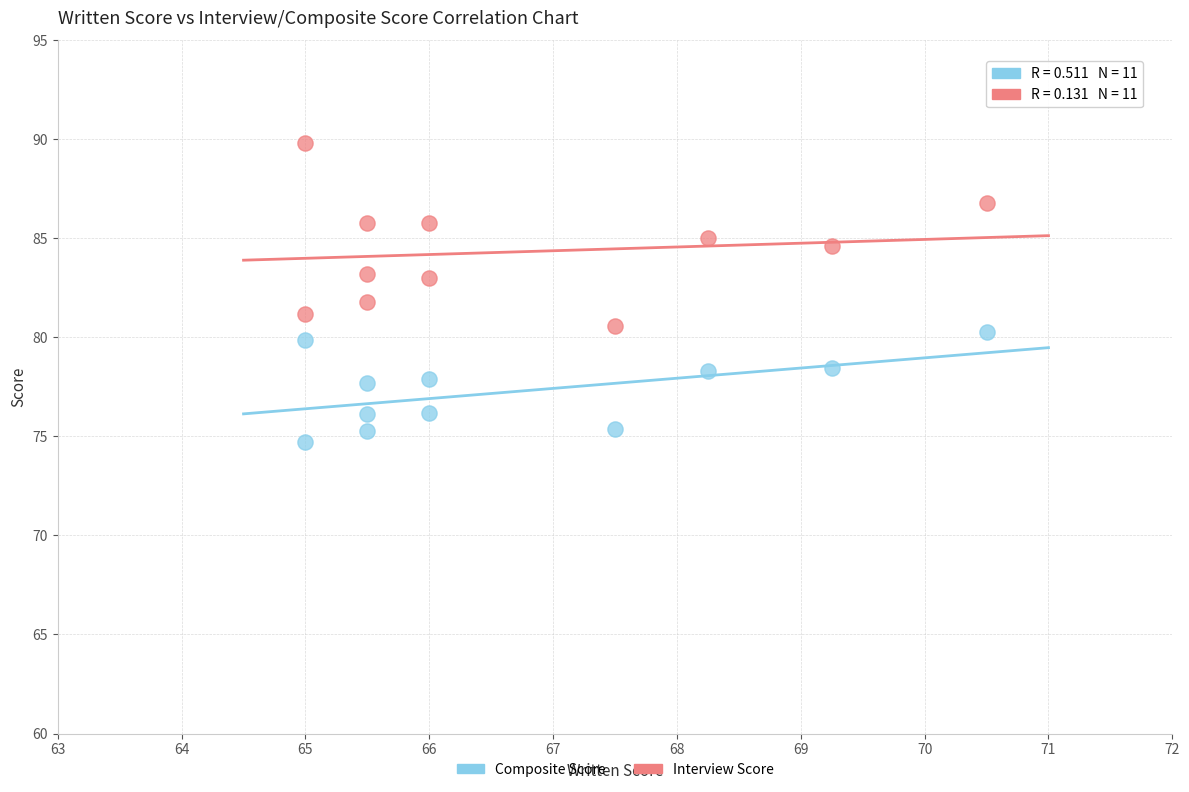

Across all data points, what is the range of Y values (max minus min)?

15.1